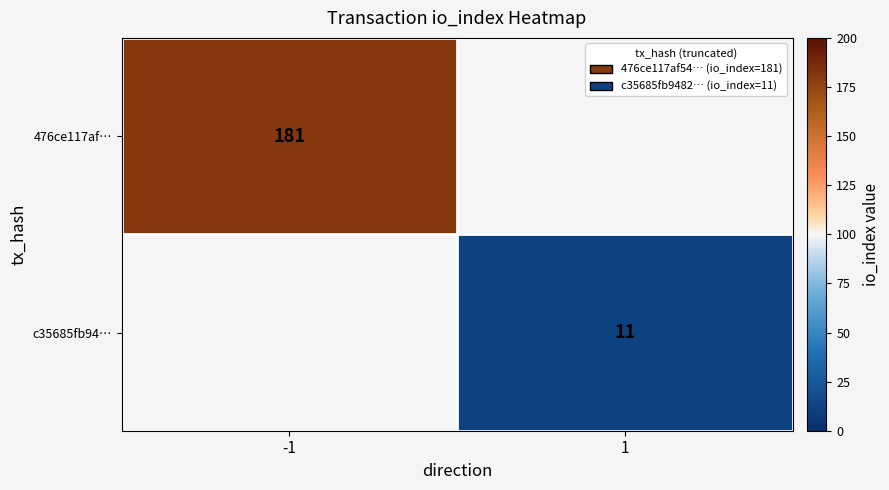

True or false: c35685fb94… has a value of 11 at 1.

True